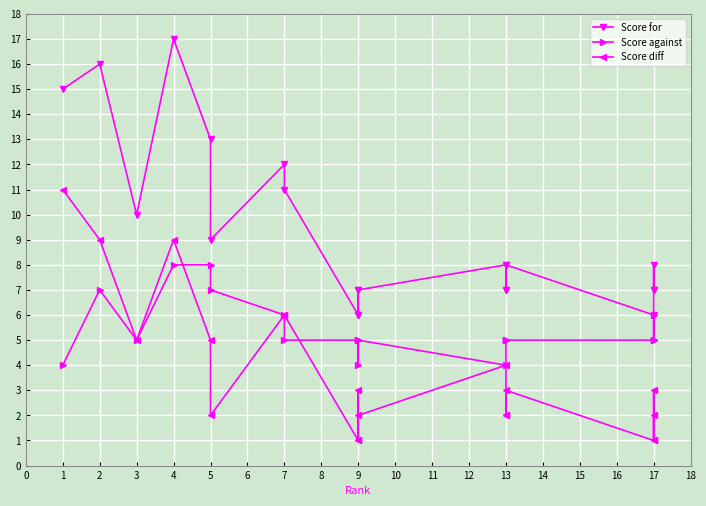

What is the difference between the second highest and minimum values in the Score for series?

10